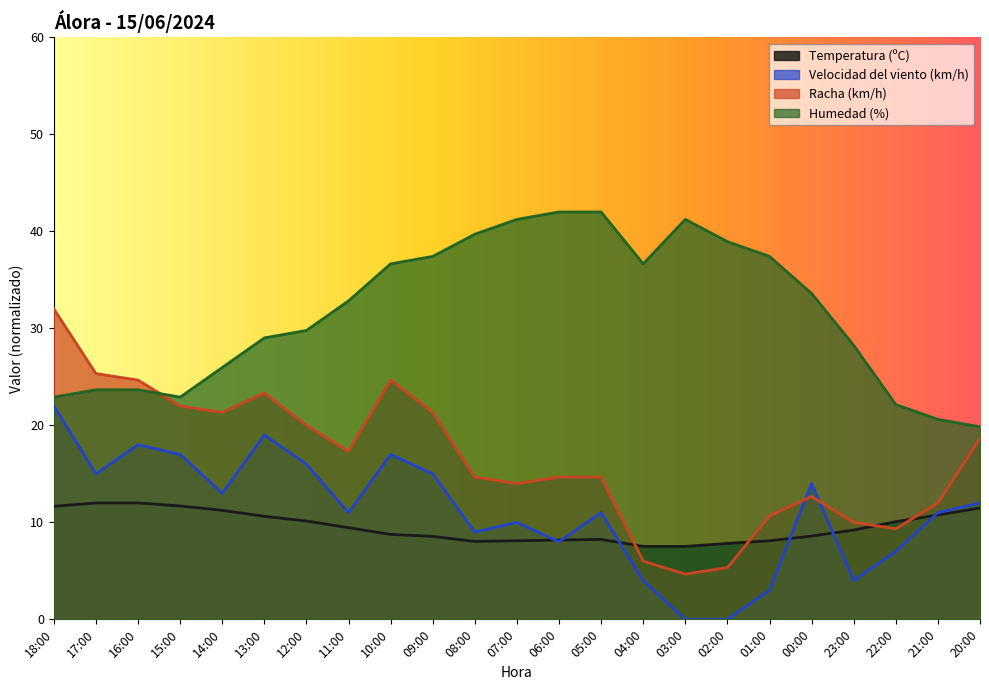

How many lines are shown in the chart?

4